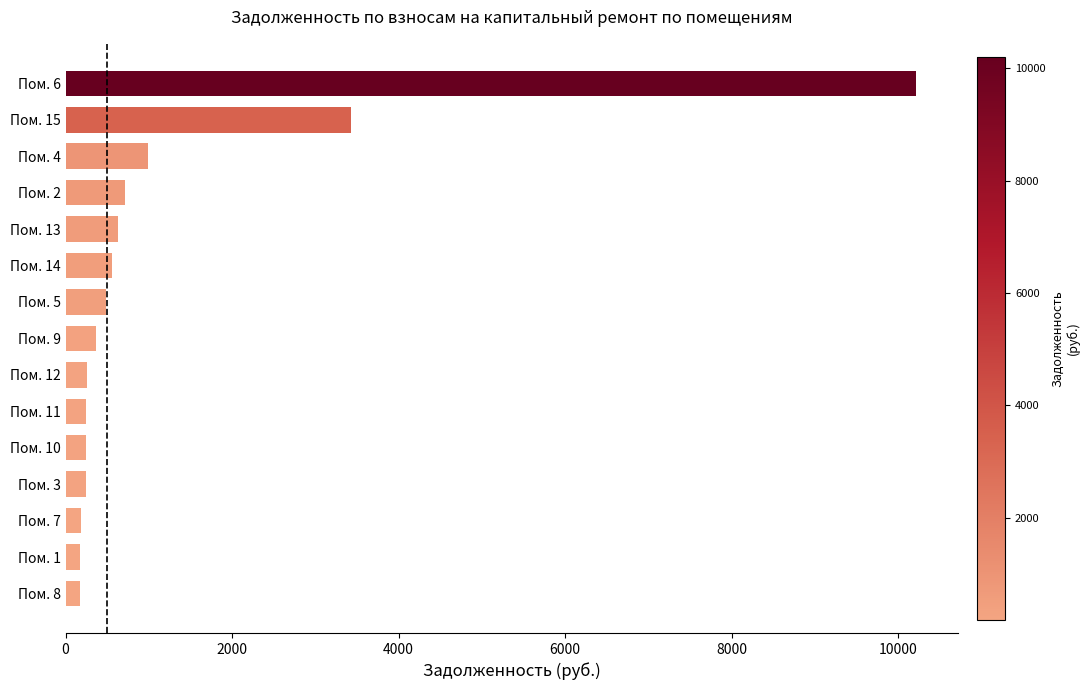

At which label is the value closest to 5190?

Пом. 15